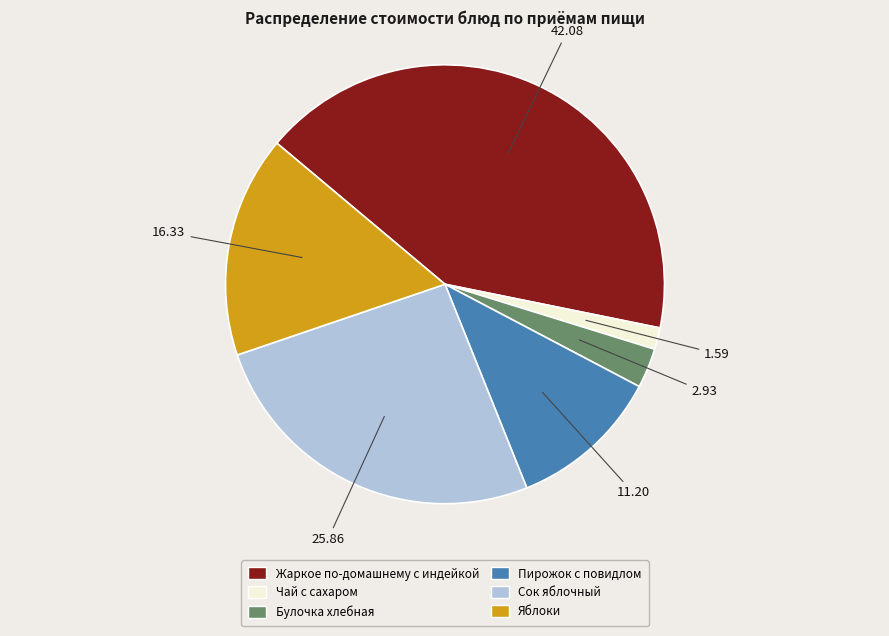

Which has a higher value, Жаркое по-домашнему с индейкой or Яблоки?

Жаркое по-домашнему с индейкой